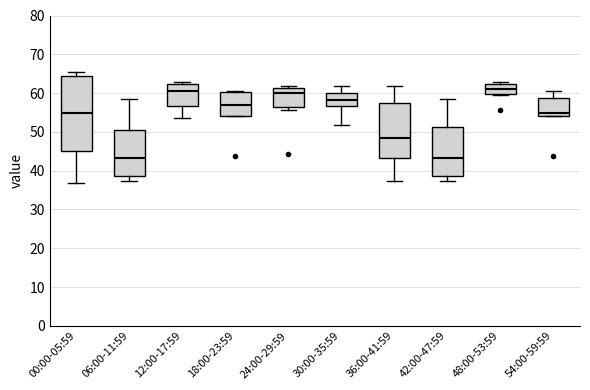

Reading left to right, transcribe this box plot: for each box, give where its median line is, the range the box spans, and where its two whiskers end, as read against the y-axis. The values are not printed on the chart, so give them approximately, as read against the axis.

00:00-05:59: median 55, box 45 to 64, whiskers 37 to 65
06:00-11:59: median 43, box 39 to 50, whiskers 37 to 58
12:00-17:59: median 61, box 57 to 62, whiskers 54 to 63
18:00-23:59: median 57, box 54 to 60, whiskers 54 to 60
24:00-29:59: median 60, box 56 to 61, whiskers 56 (just below the box's lower edge) to 62
30:00-35:59: median 58, box 57 to 60, whiskers 52 to 62
36:00-41:59: median 48, box 43 to 57, whiskers 37 to 62
42:00-47:59: median 43, box 39 to 51, whiskers 37 to 58
48:00-53:59: median 61, box 60 to 62, whiskers 60 to 63
54:00-59:59: median 55, box 54 to 59, whiskers 54 to 60